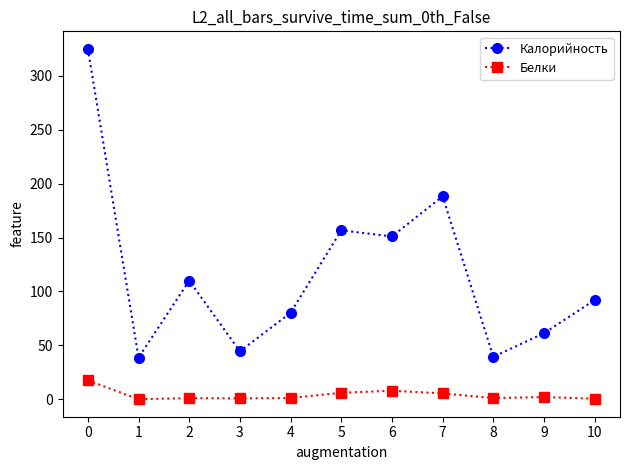

Rank the series by their maximum value, from lowest to highest.

Белки, Калорийность